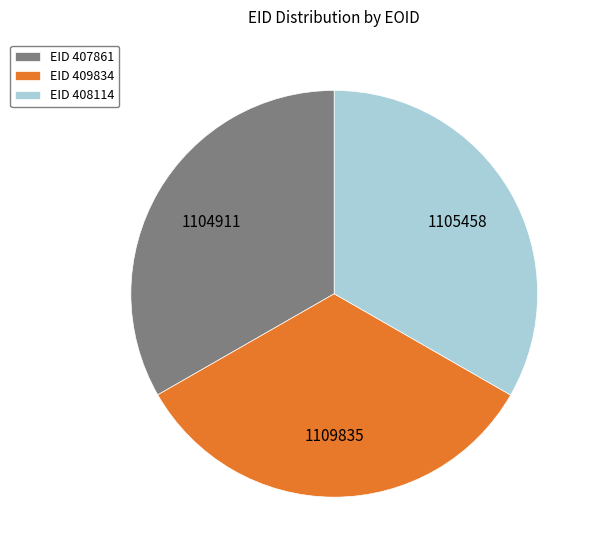

True or false: EID 407861 accounts for 33% of the total.

True